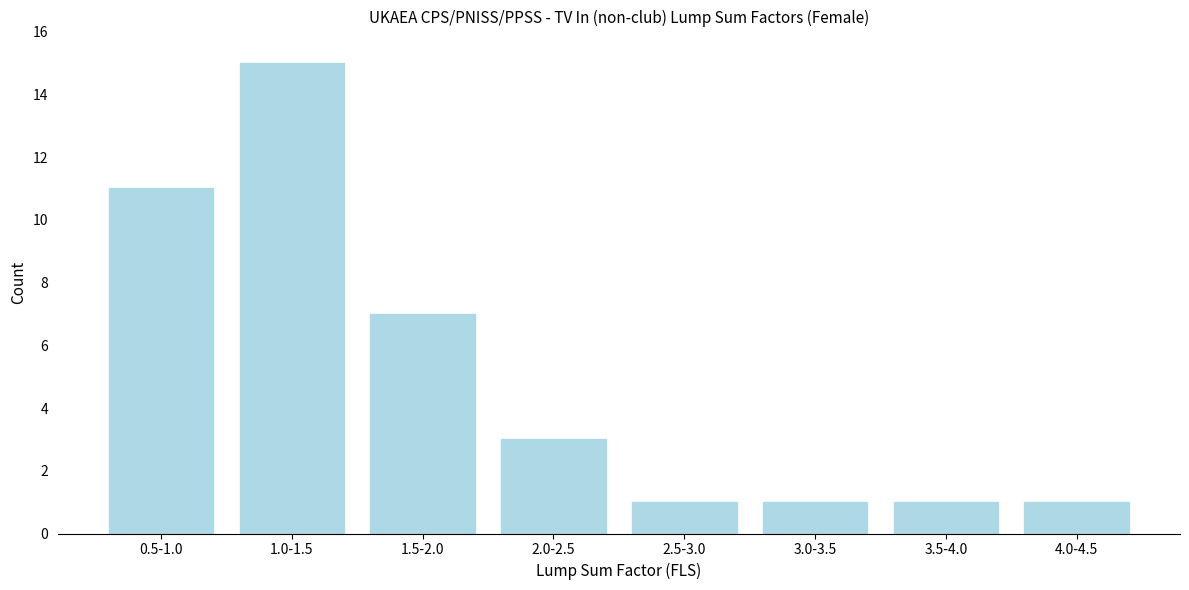

Reading left to right, transcribe all the data shown in this chart.

11	15	7	3	1	1	1	1